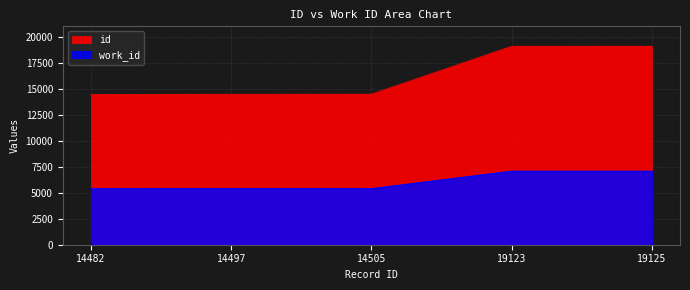

Where does the work_id series first go above 5403?

19123